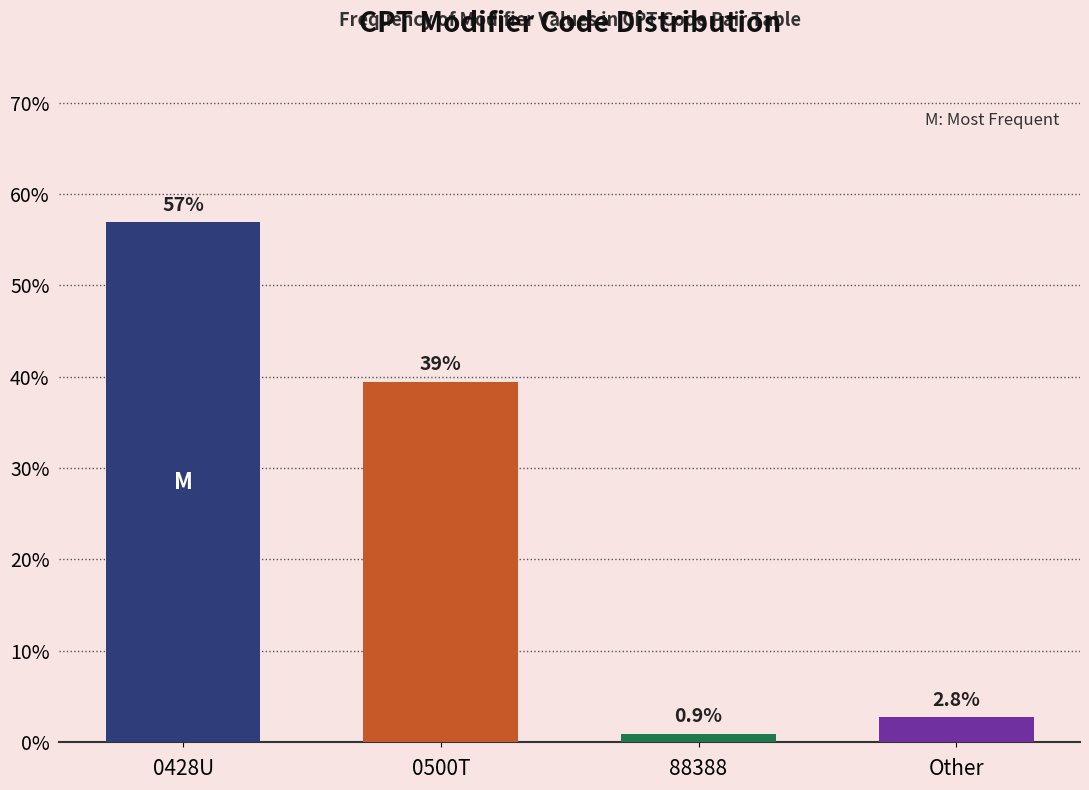

Reading left to right, what are all the values shown in this chart?

0428U=56.9	0500T=39.4	88388=0.9	Other=2.8